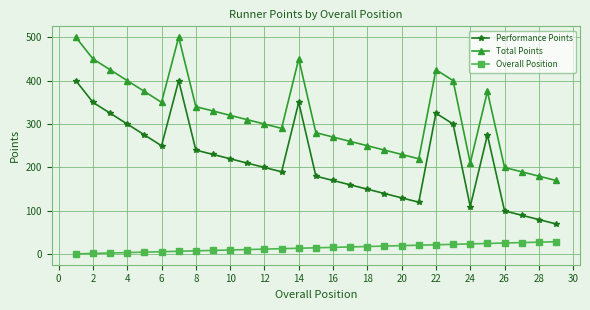

Which series has the largest total across all categories?

Total Points